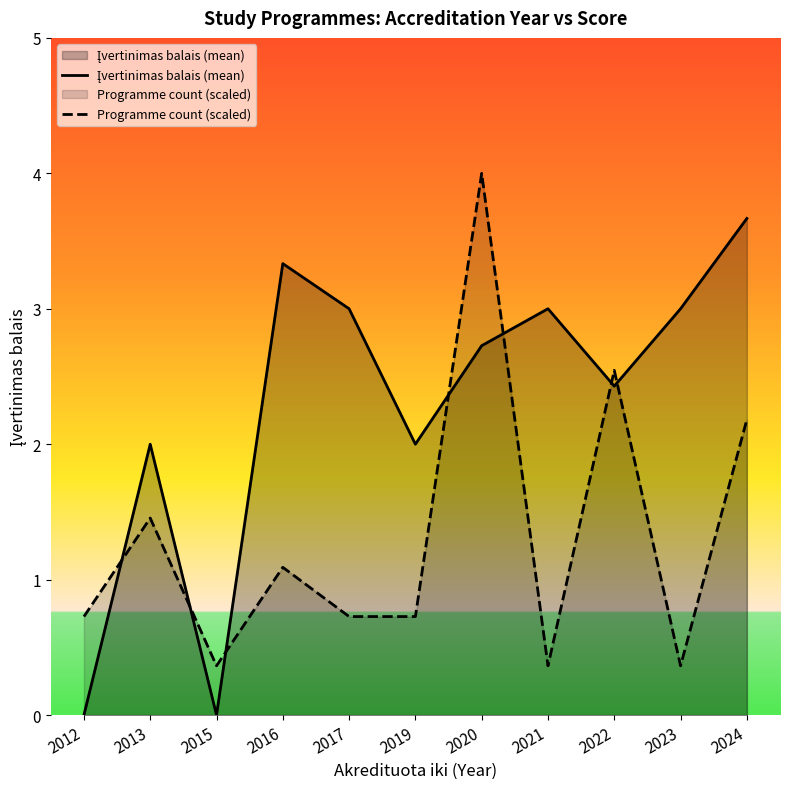

Rank the series by their average value, from highest to lowest.

Įvertinimas balais (mean), Programme count (scaled)